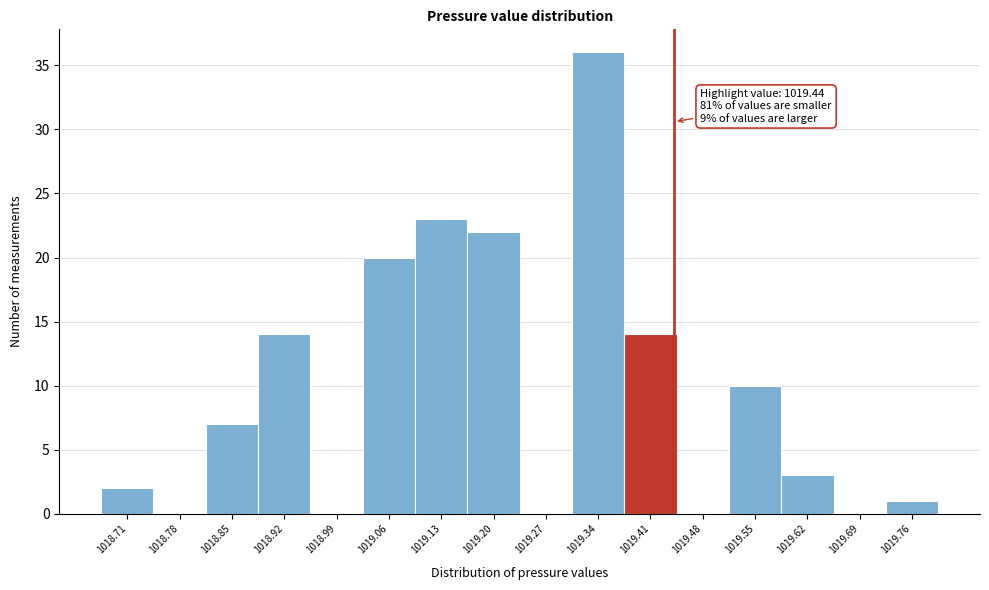

Over which range of the x-axis is the bar tallest?

1019.30 to 1019.37